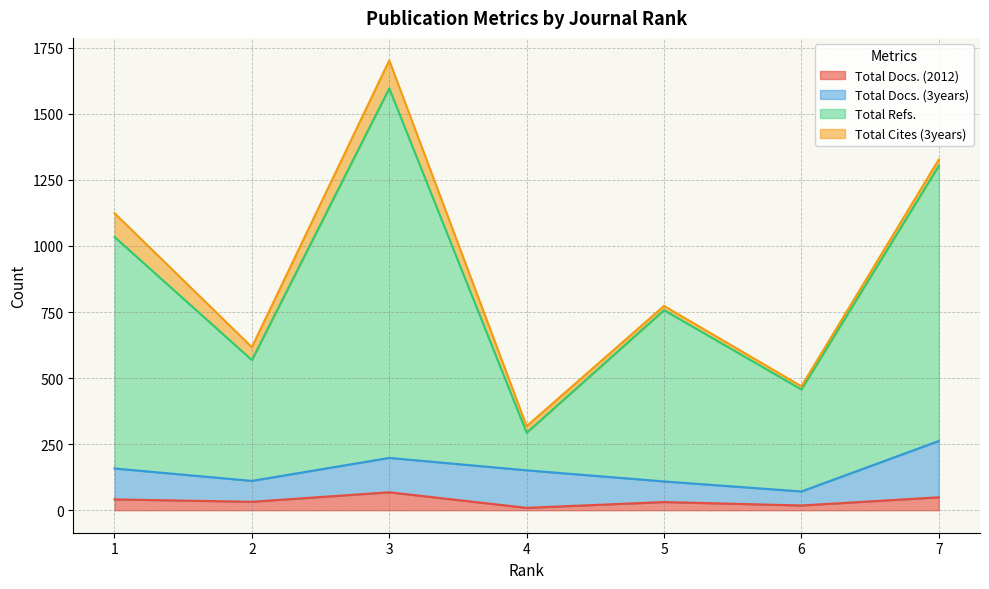

True or false: Total Docs. (2012) has a value of 30 at 7.

False